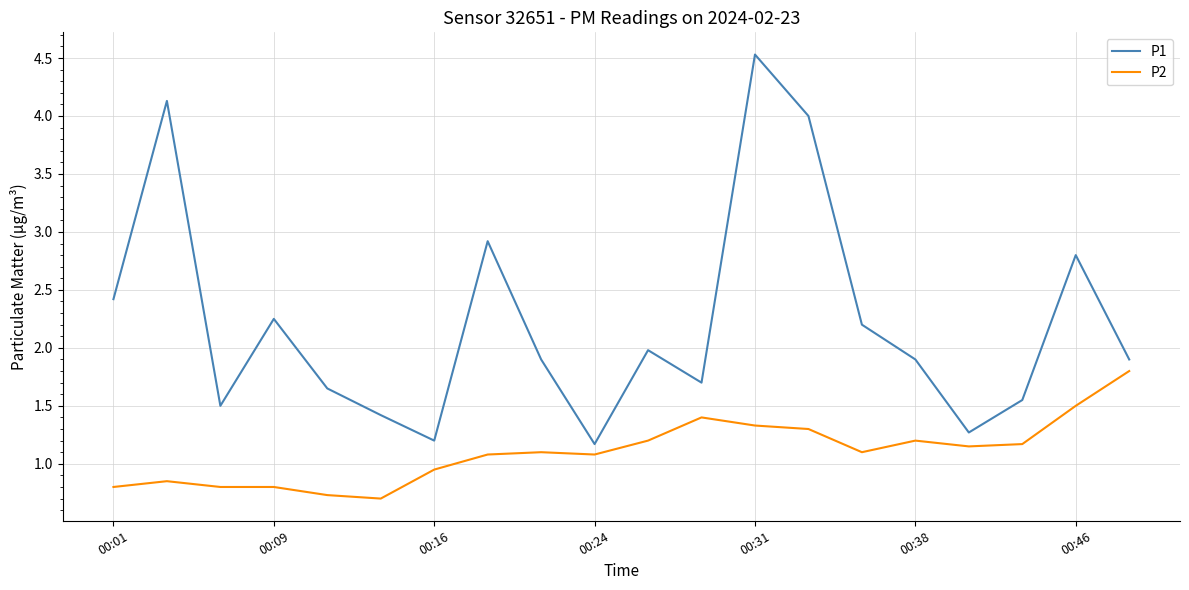

List the series in order of their peak value, lowest first.

P2, P1